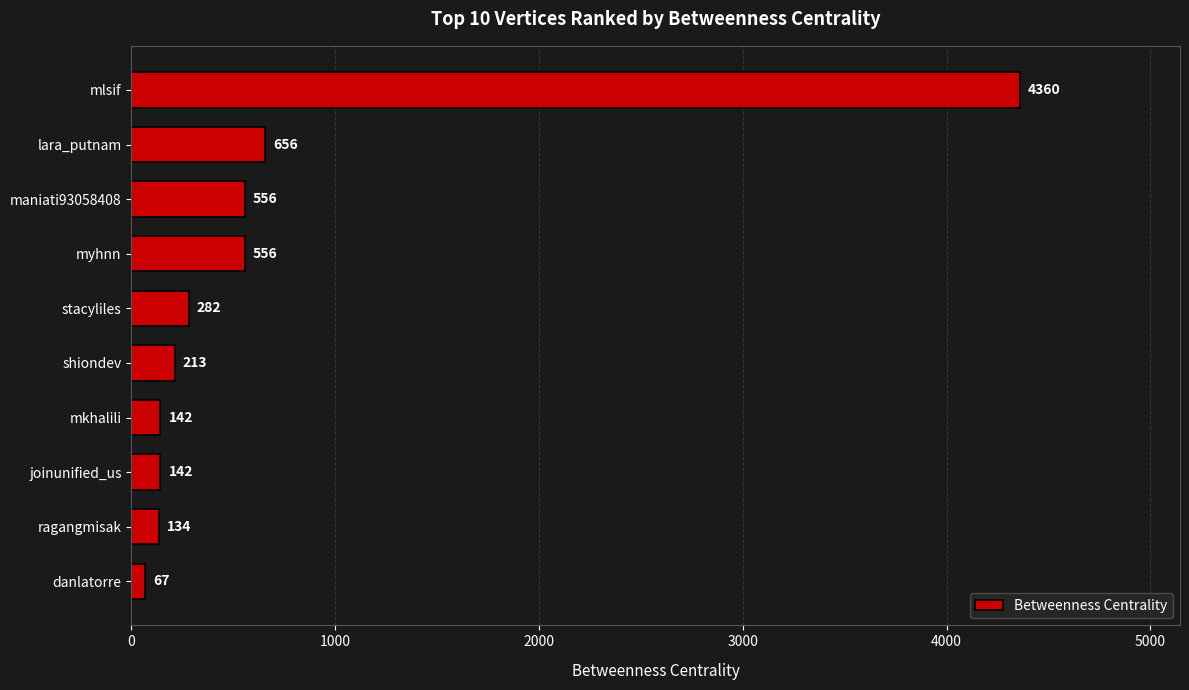

What is the label of the 1st bar from the bottom?

danlatorre